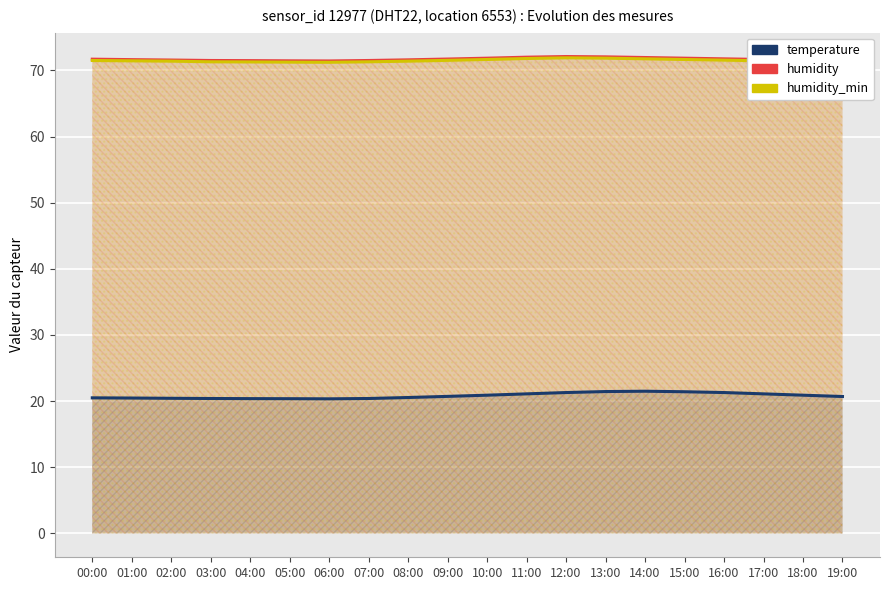

Does the chart display data point markers on the line(s)?

No